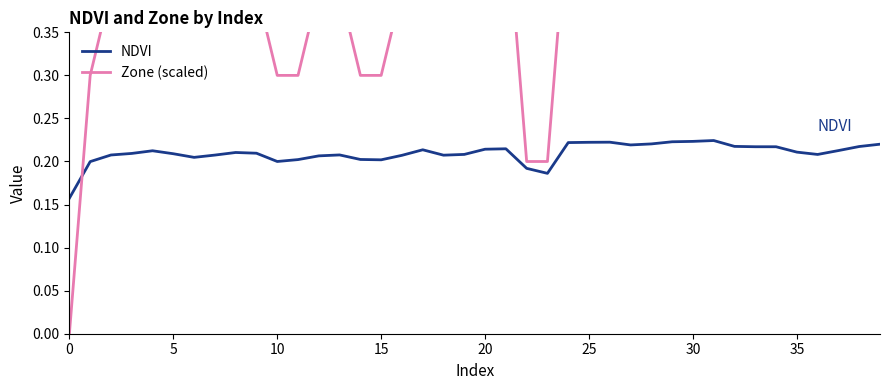

Rank the series at 0 from lowest to highest value.

Zone (scaled), NDVI